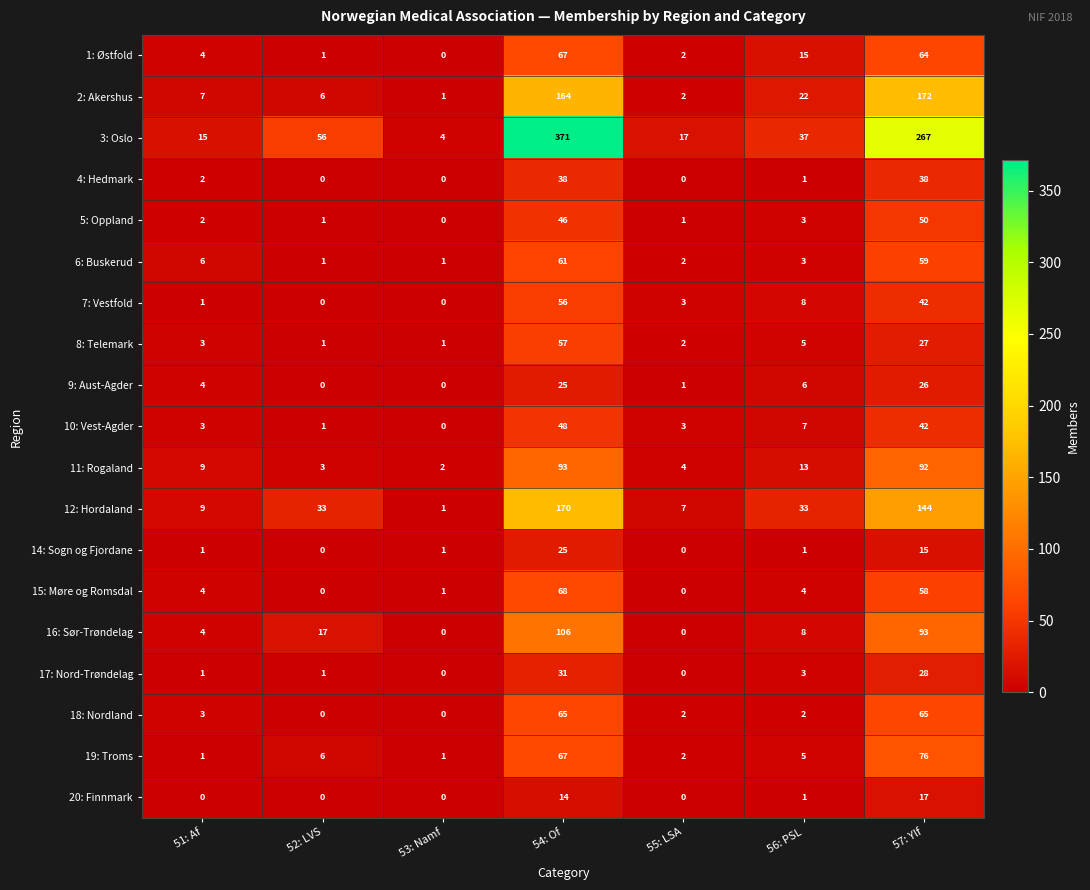

At how many categories does at least one series exceed 80?

2